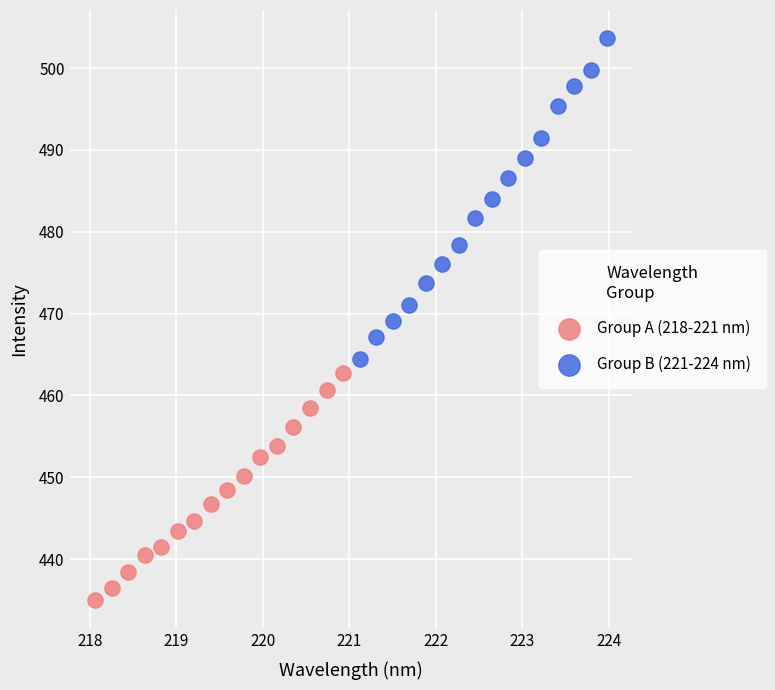

Which series has the largest Y range (max minus min)?

Group B (221-224 nm)